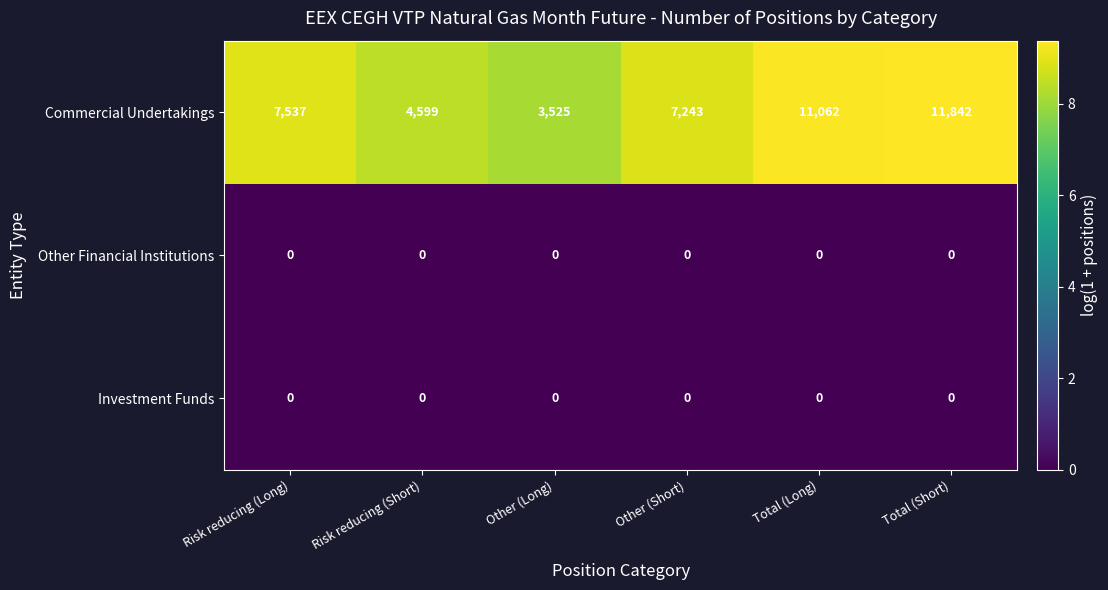

What is the total value across all series at Risk reducing (Long)?

7537